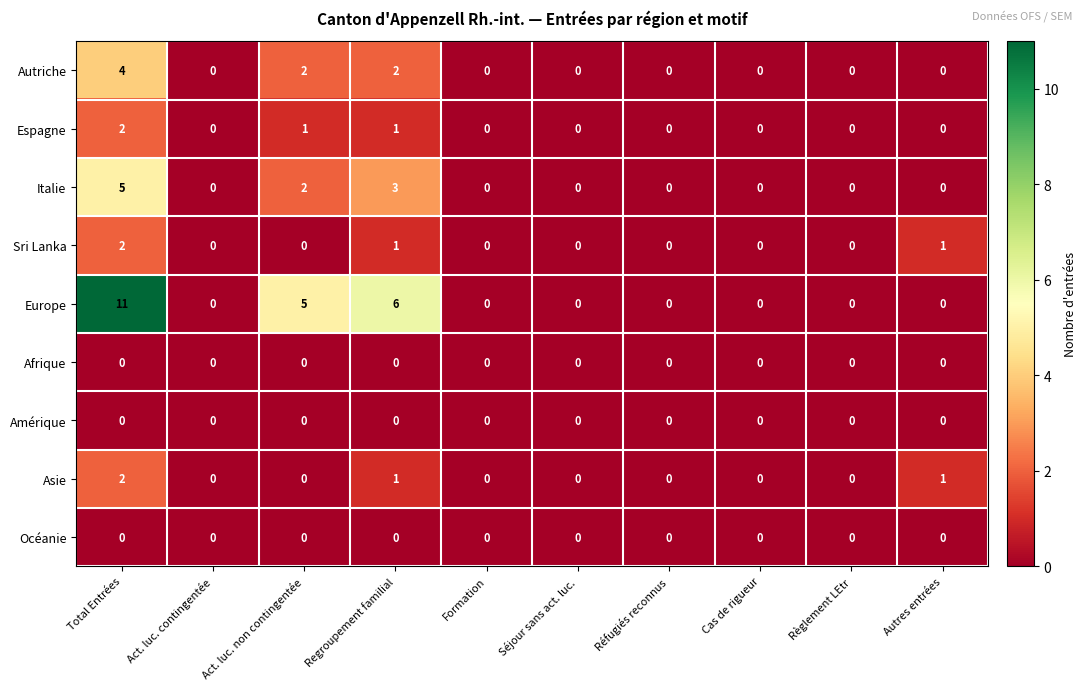

Is it true that Espagne equals -1 at Séjour sans act. luc.?

False